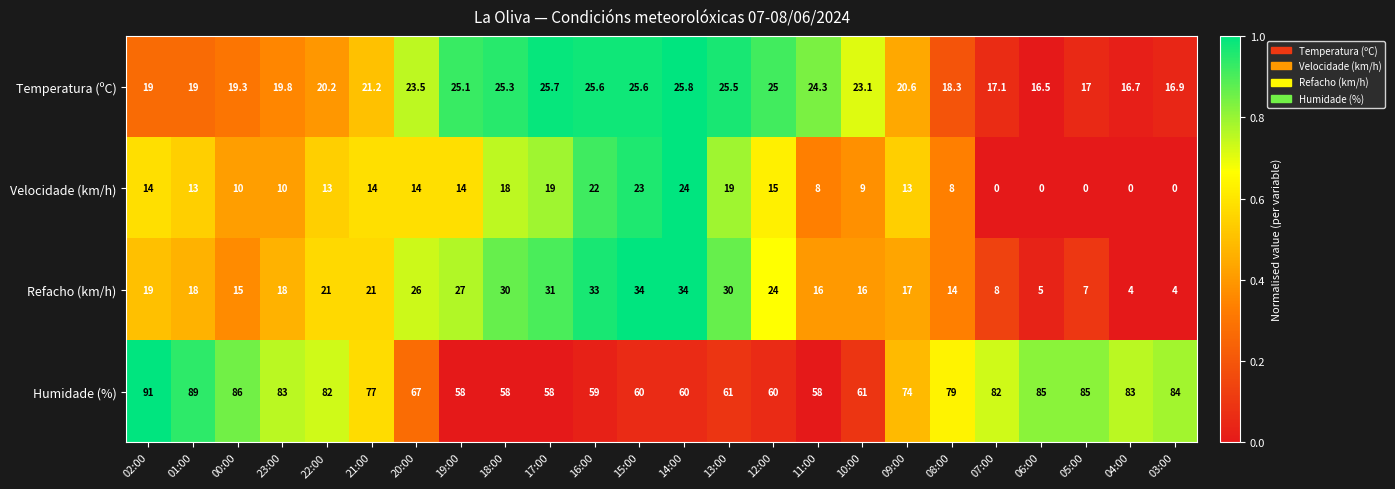

What is the sum of the Temperatura (ºC) values at 13:00 and 23:00?

45.3